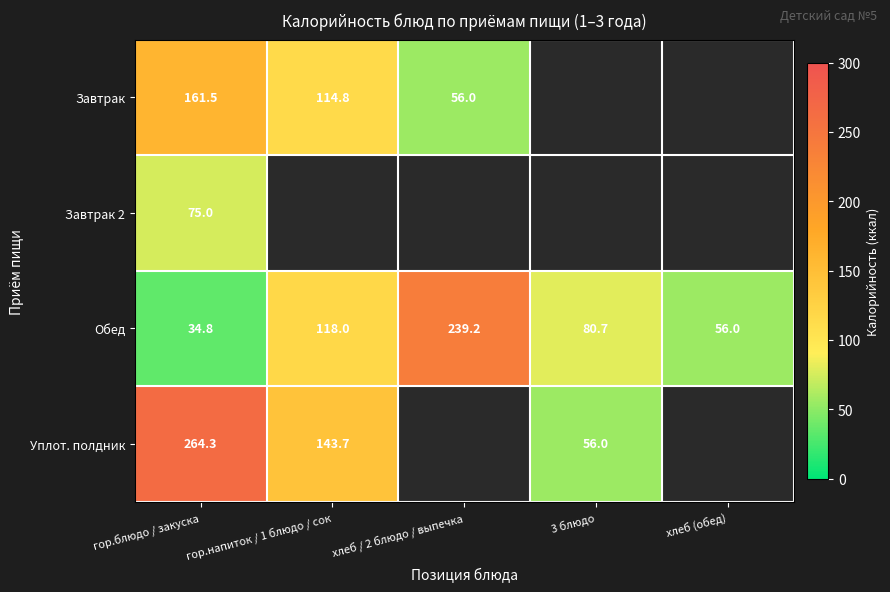

How many Обед values are between 56 and 118?

3